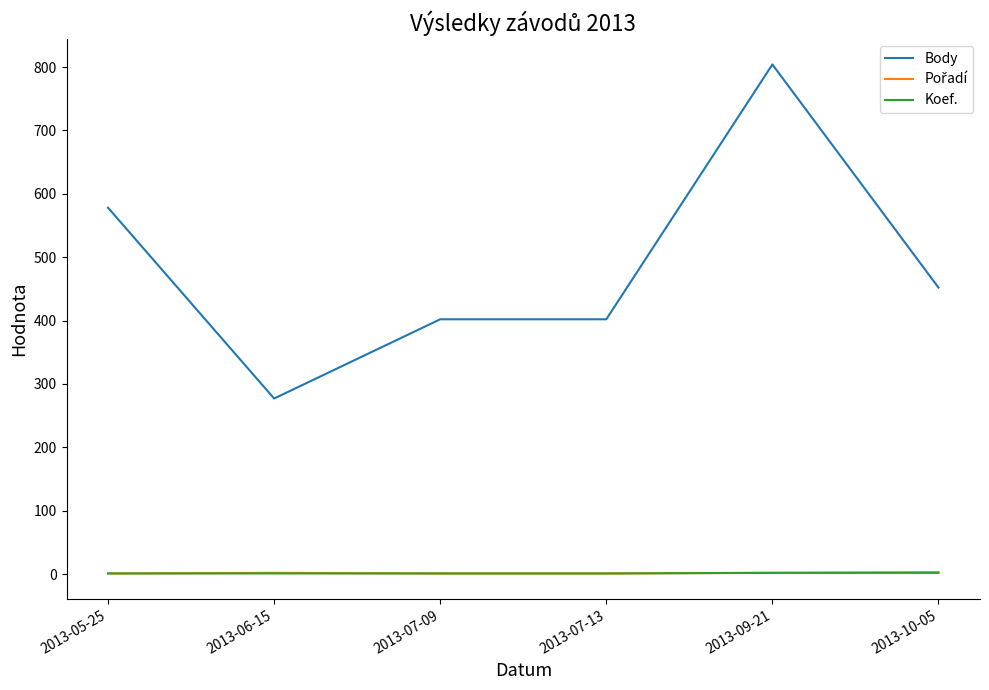

Which series has the largest range (max minus min)?

Body